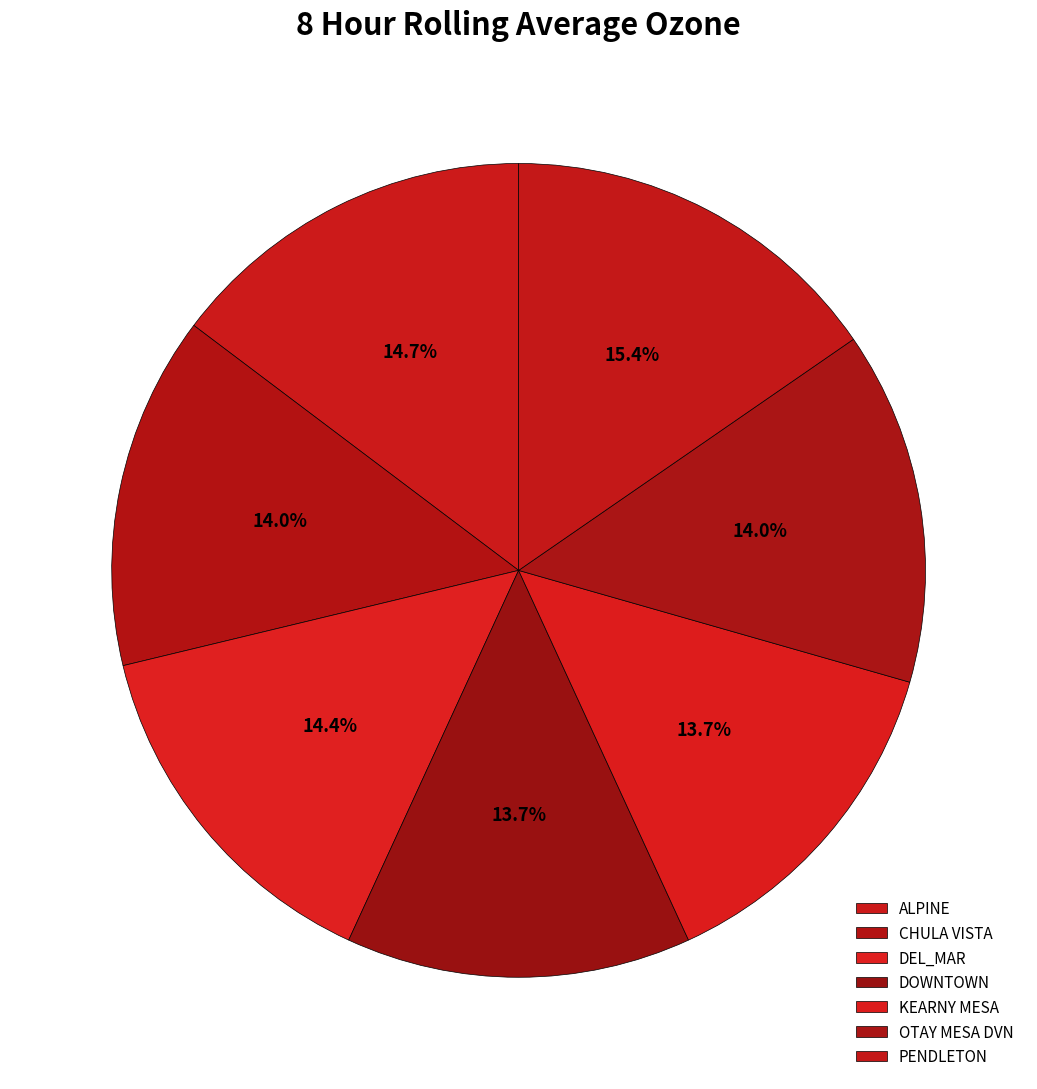

To the nearest percent, what percentage of the pie is OTAY MESA DVN?

14%